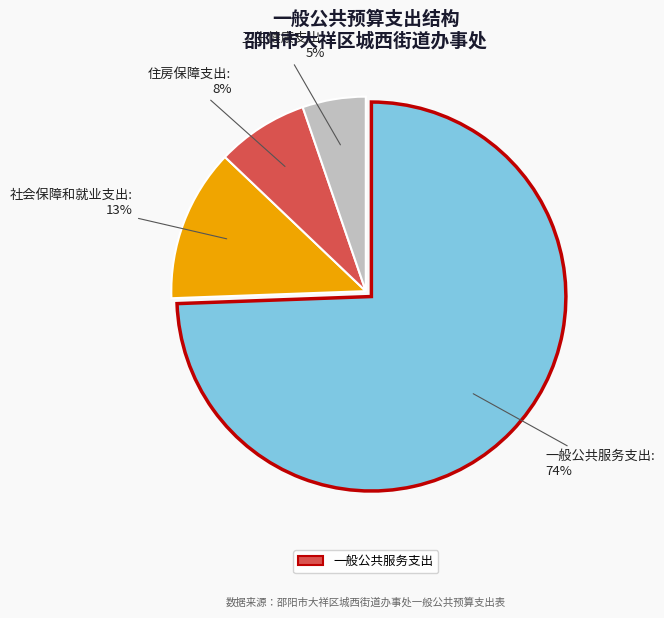

Do 一般公共服务支出 and 社会保障和就业支出 together represent more than half of the pie?

Yes